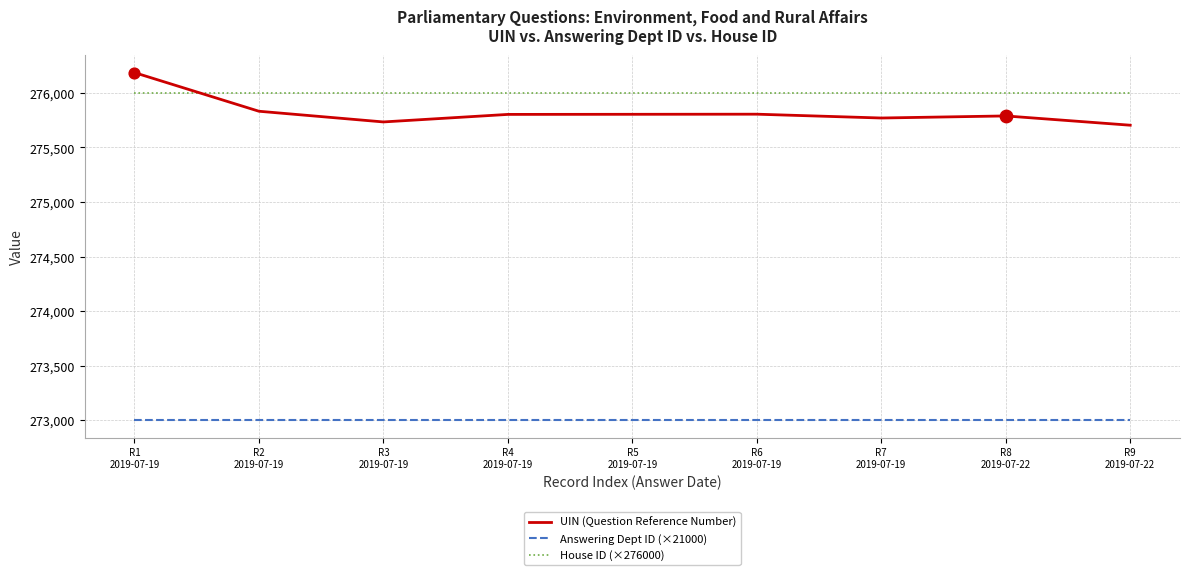

Which series has the largest range (max minus min)?

UIN (Question Reference Number)